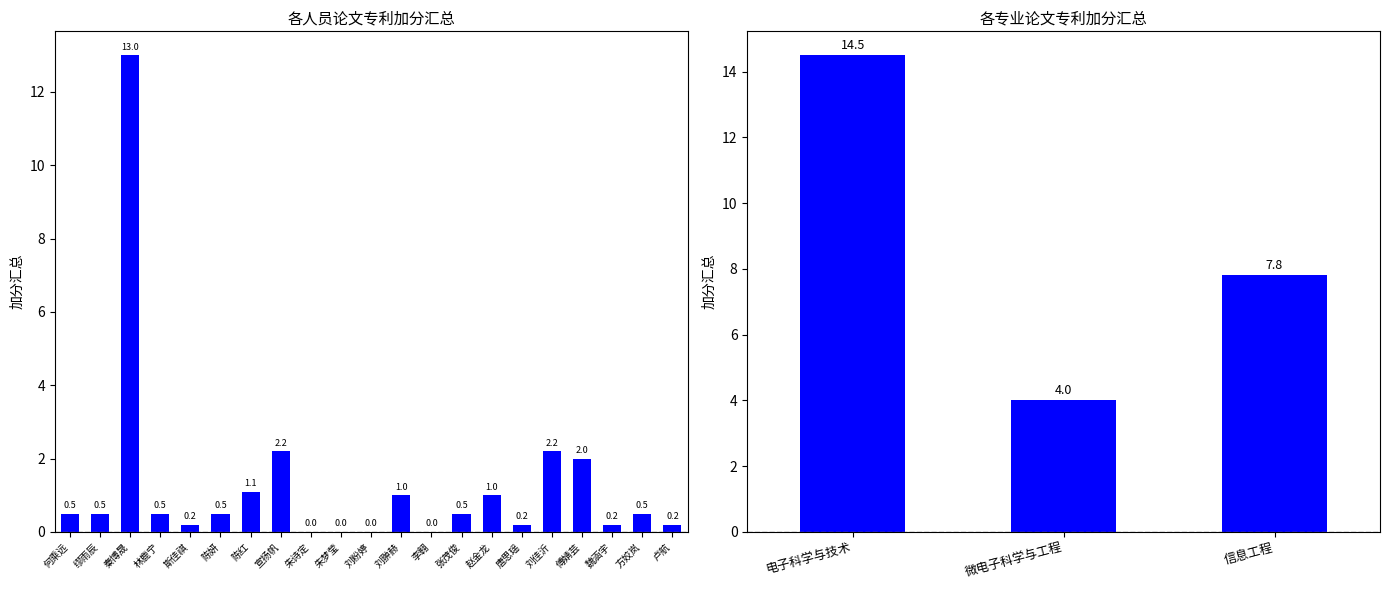

Are the bars horizontal?

No